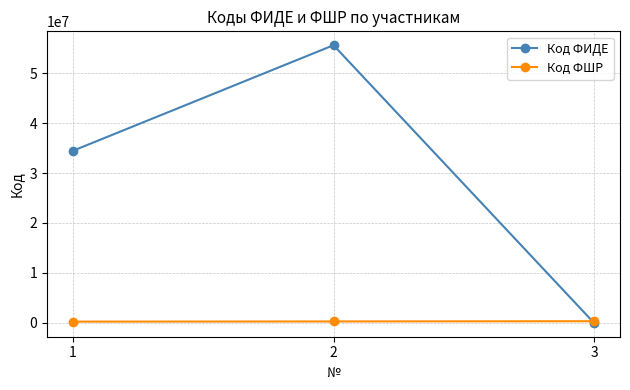

List the series in order of their overall mean, highest first.

Код ФИДЕ, Код ФШР